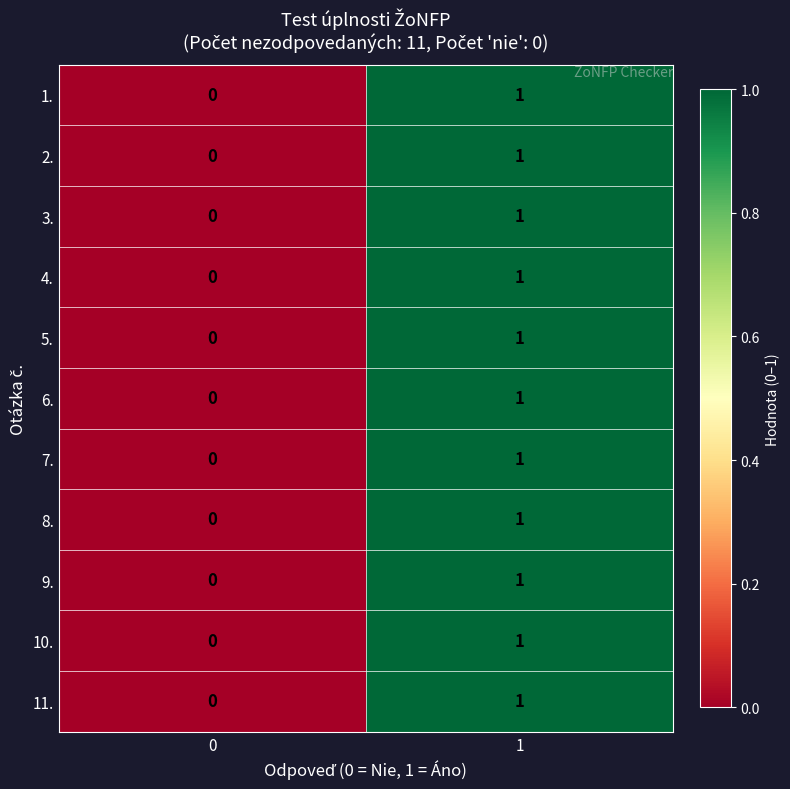

What is the total value across all series at 1?

11